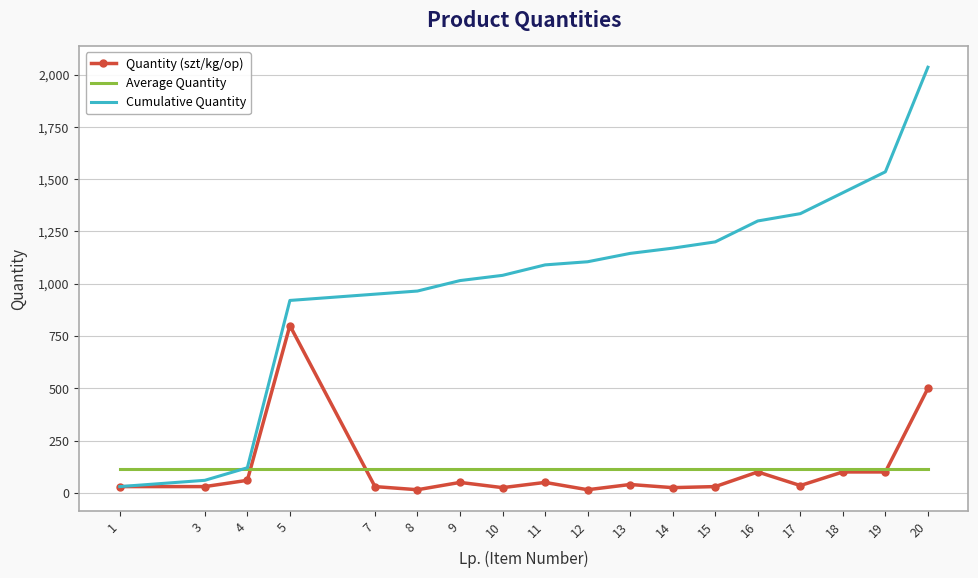

What is the total value across all series at 5?

1833.1